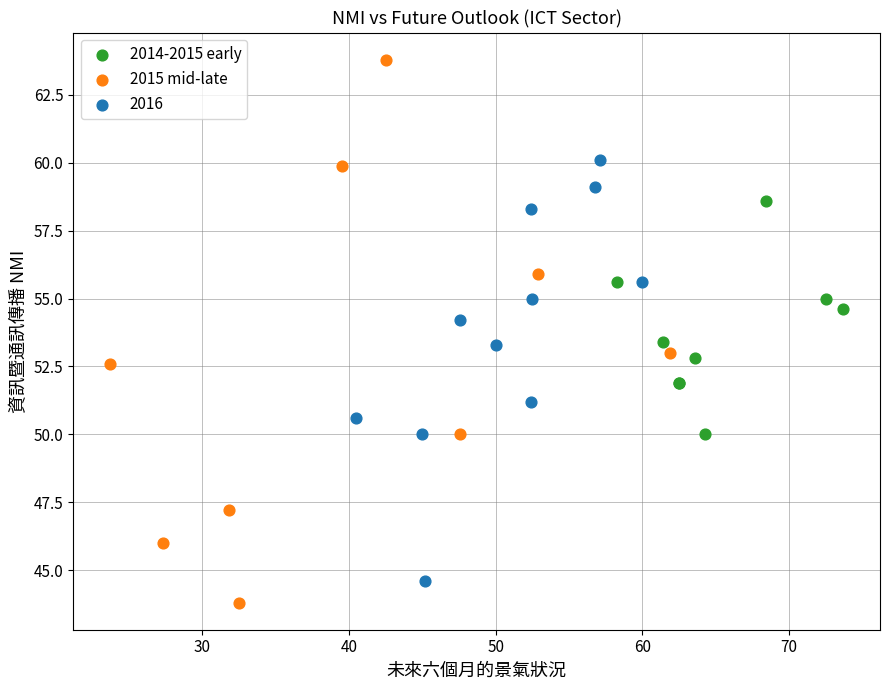

Which series contains the highest Y value?

2015 mid-late